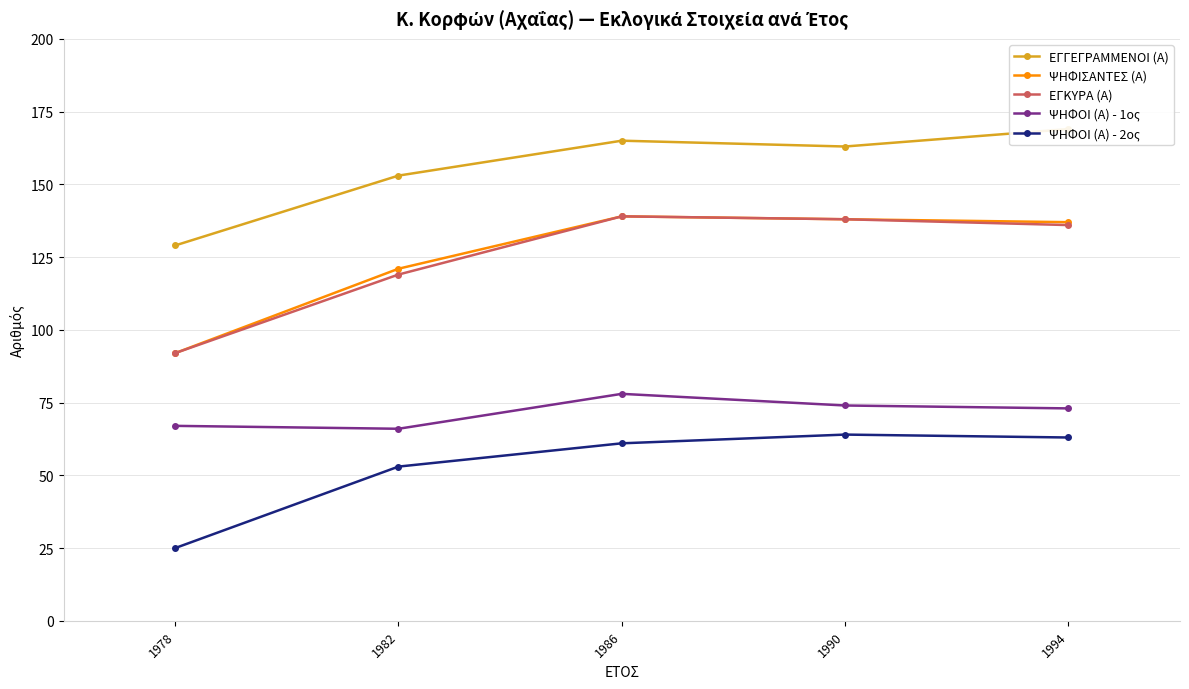

How many distinct data groups are displayed?

5